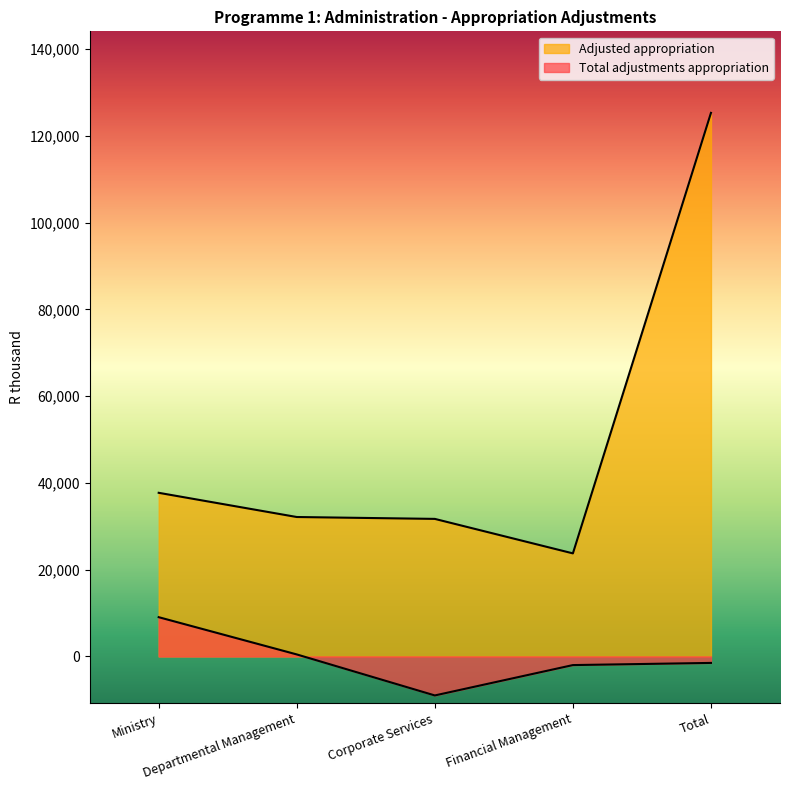

Reading left to right, what are all the values shown in this chart?

Total adjustments appropriation: 9046	456	-9002	-2000	-1500
Adjusted appropriation: 37726	32144	31710	23757	125337